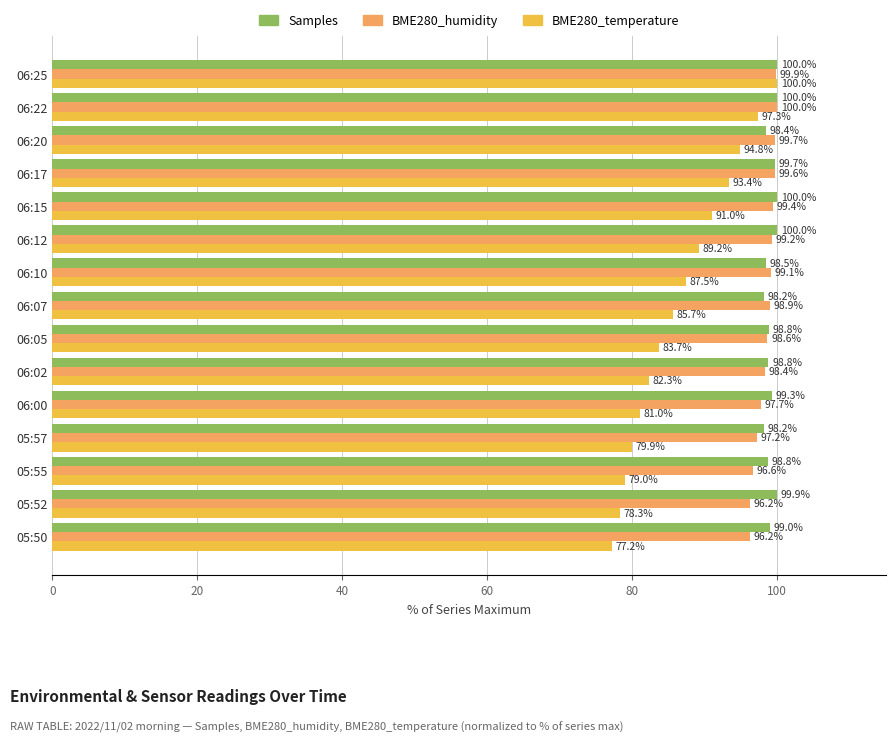

What is the greatest value displayed?

100.0